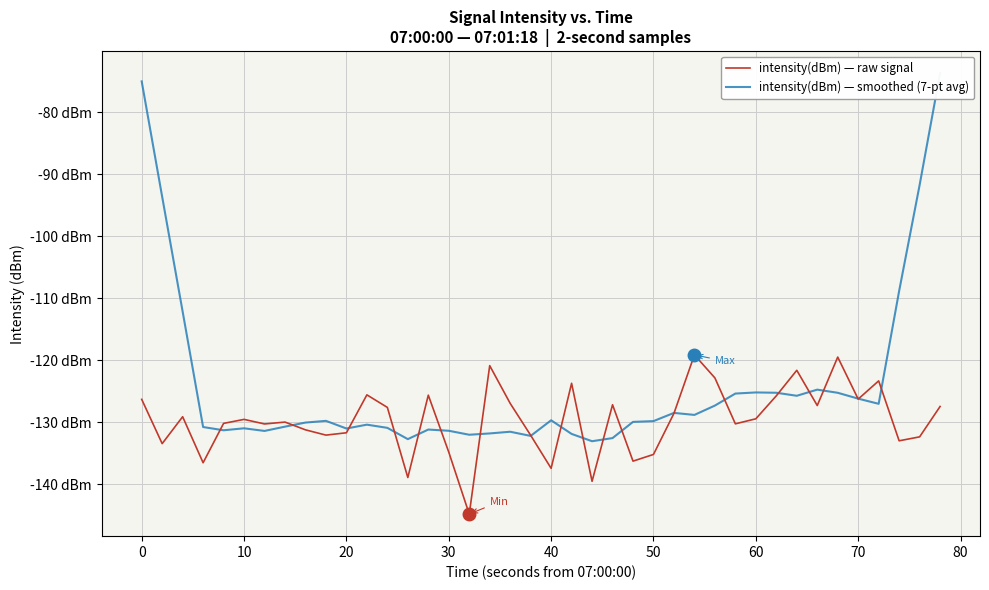

What is the value of the intensity(dBm) — smoothed (7-pt avg) point at the 14th from the left?

-132.7